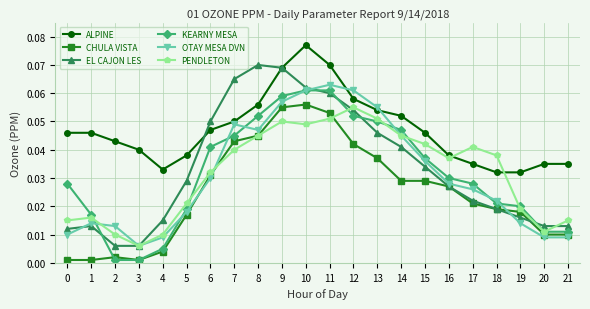

True or false: EL CAJON LES and KEARNY MESA cross at least once.

True